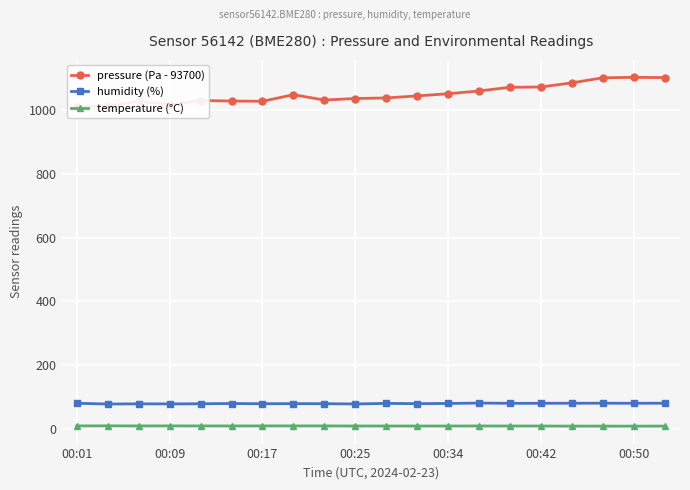

Reading right to left, what are all the values shown in this chart?

pressure (Pa - 93700): 1101.9	1102.8	1101.3	1085.4	1072.4	1071.5	1059.9	1051.2	1044.4	1038.1	1036.3	1031.6	1048.2	1027.5	1028.4	1030.0	1017.2	1027.2	1012.2	1010.2
humidity (%): 80.0	79.9	80.1	80.0	79.8	79.7	80.6	79.2	78.7	79.4	77.7	78.5	78.7	78.5	79.1	78.3	78.0	78.1	77.6	79.8
temperature (°C): 8.2	8.1	8.2	8.2	8.5	8.5	8.6	8.5	8.5	8.5	8.6	8.8	8.9	8.8	8.7	8.8	8.8	8.8	9.0	8.9